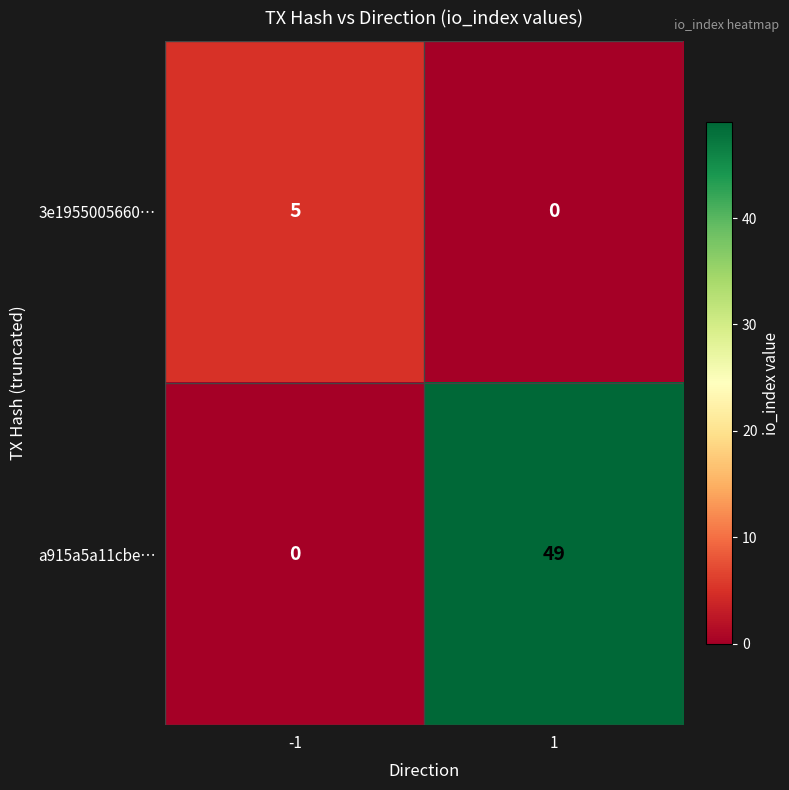

How many data points does each series have?

2